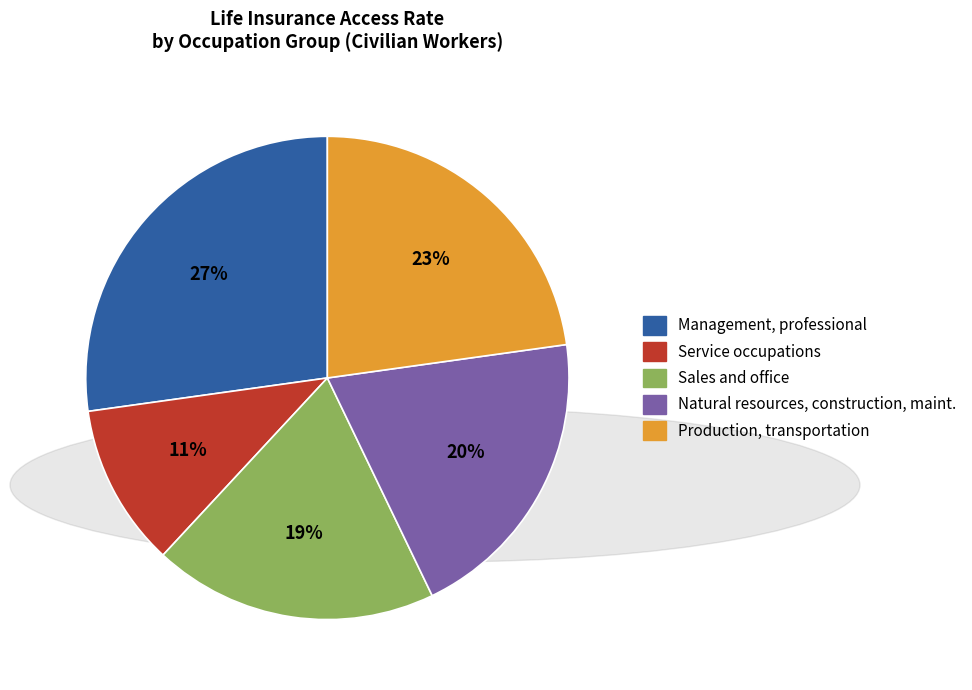

To the nearest percent, what is the average slice percentage?

20%